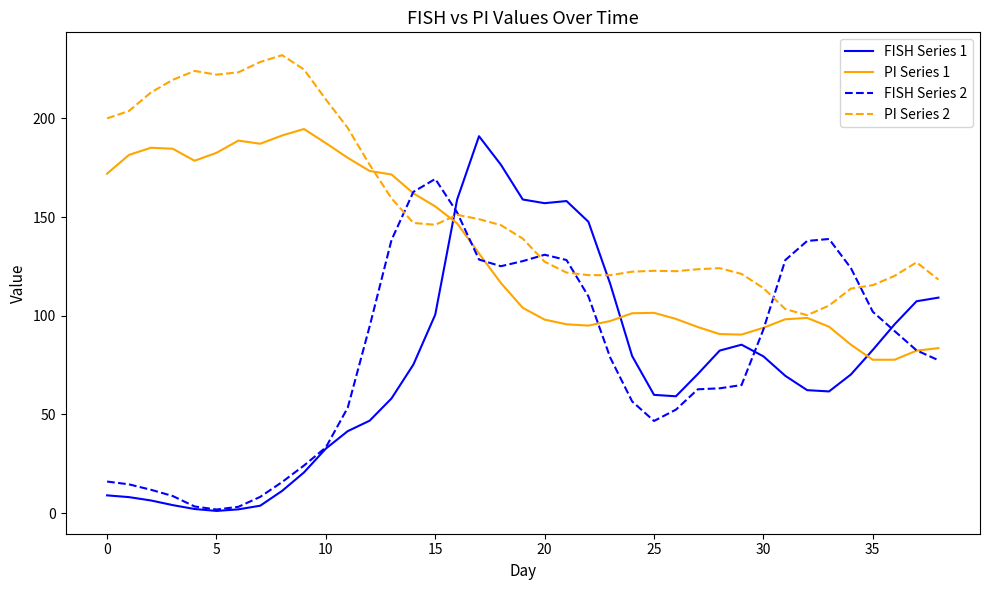

Which series has the widest spread of values?

FISH Series 1